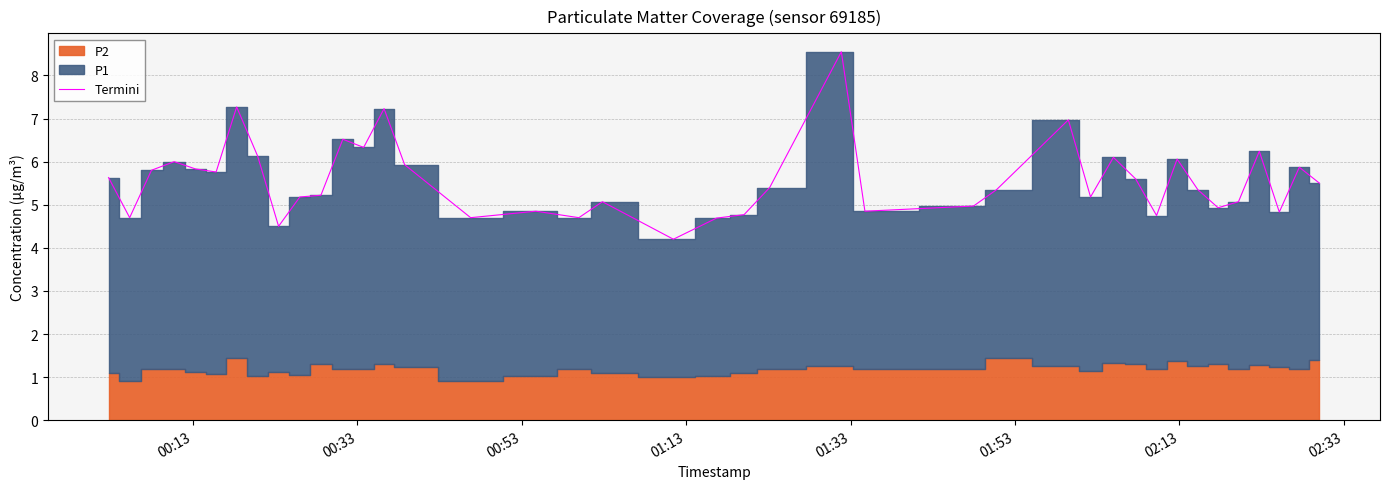

What is the minimum value for Termini?

4.2